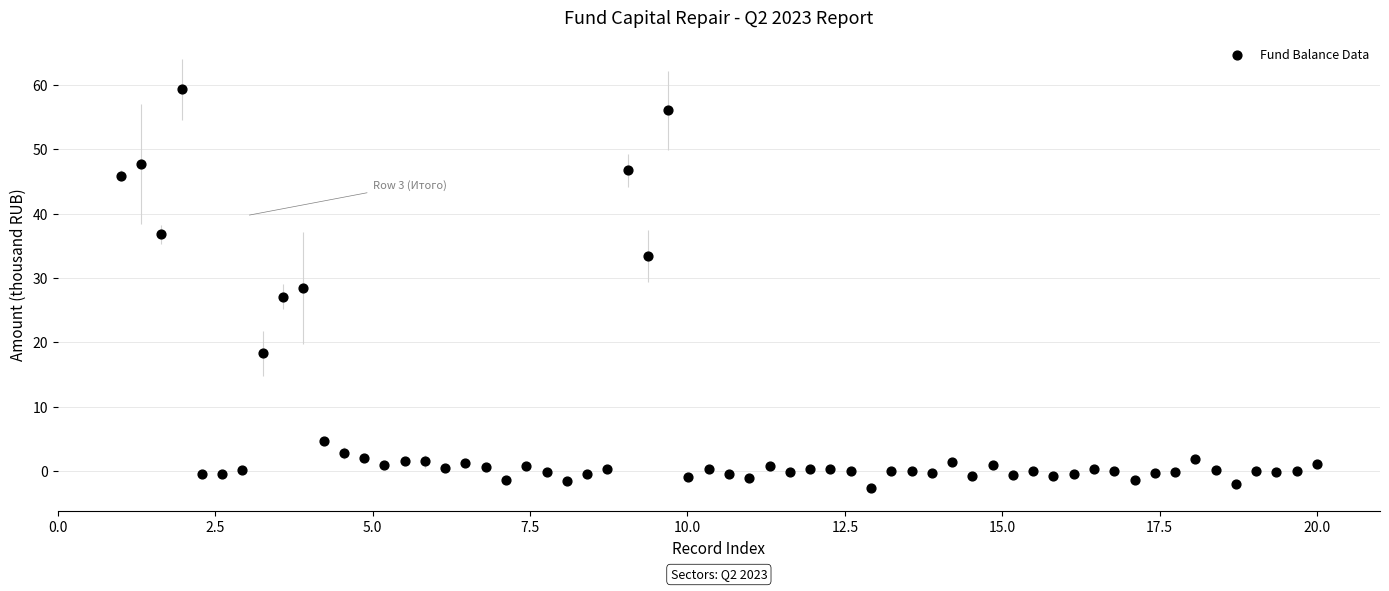

What is the range of Y values (max minus min)?

61.9